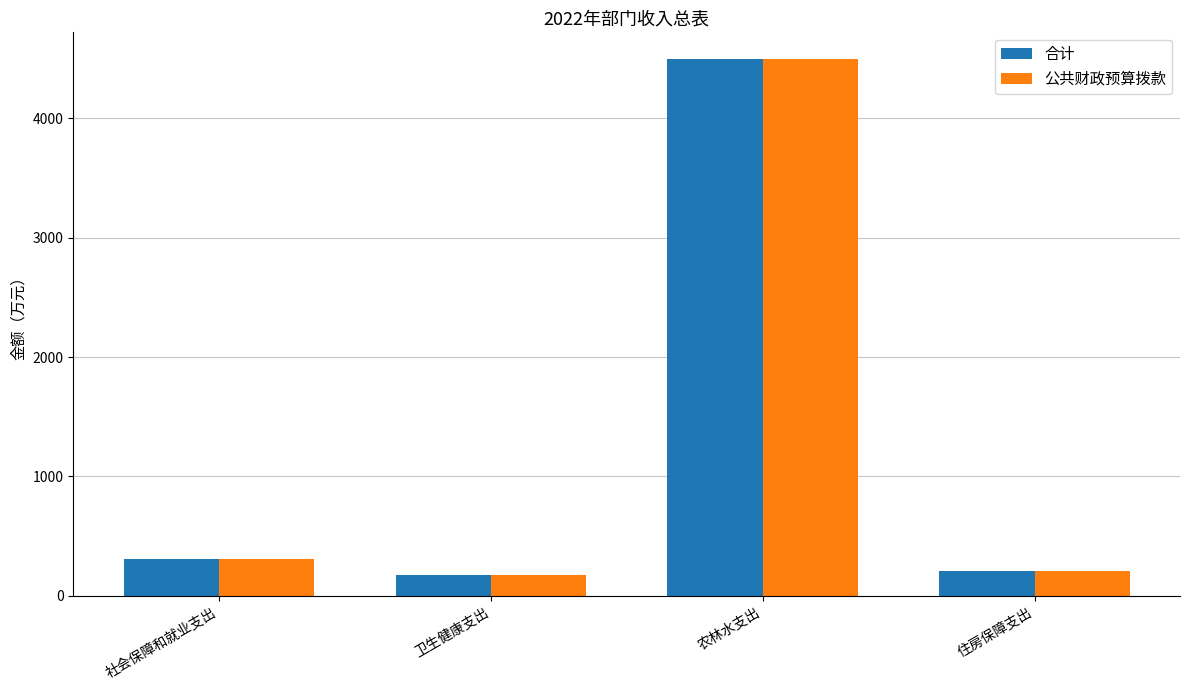

What are all the series names shown in the legend?

合计, 公共财政预算拨款